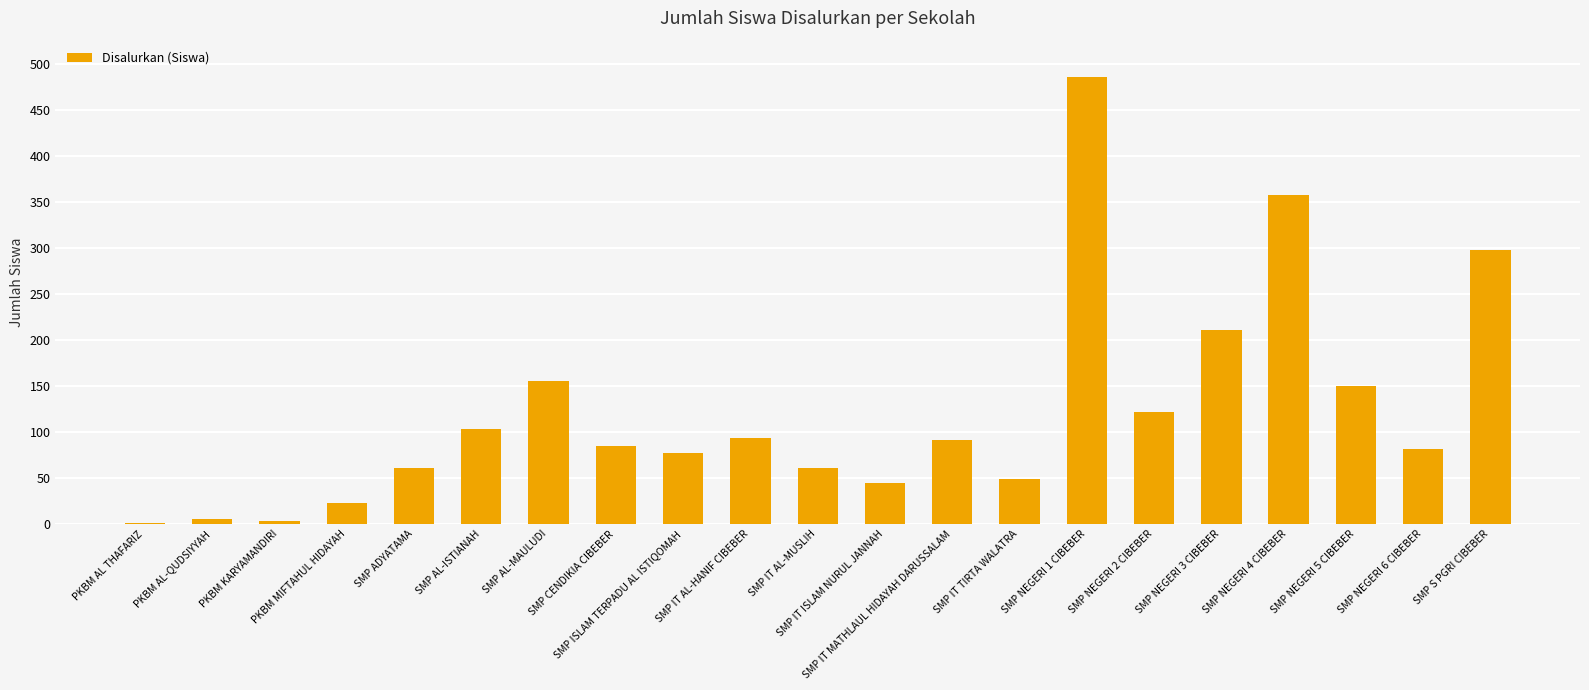

What is the greatest value displayed?

486